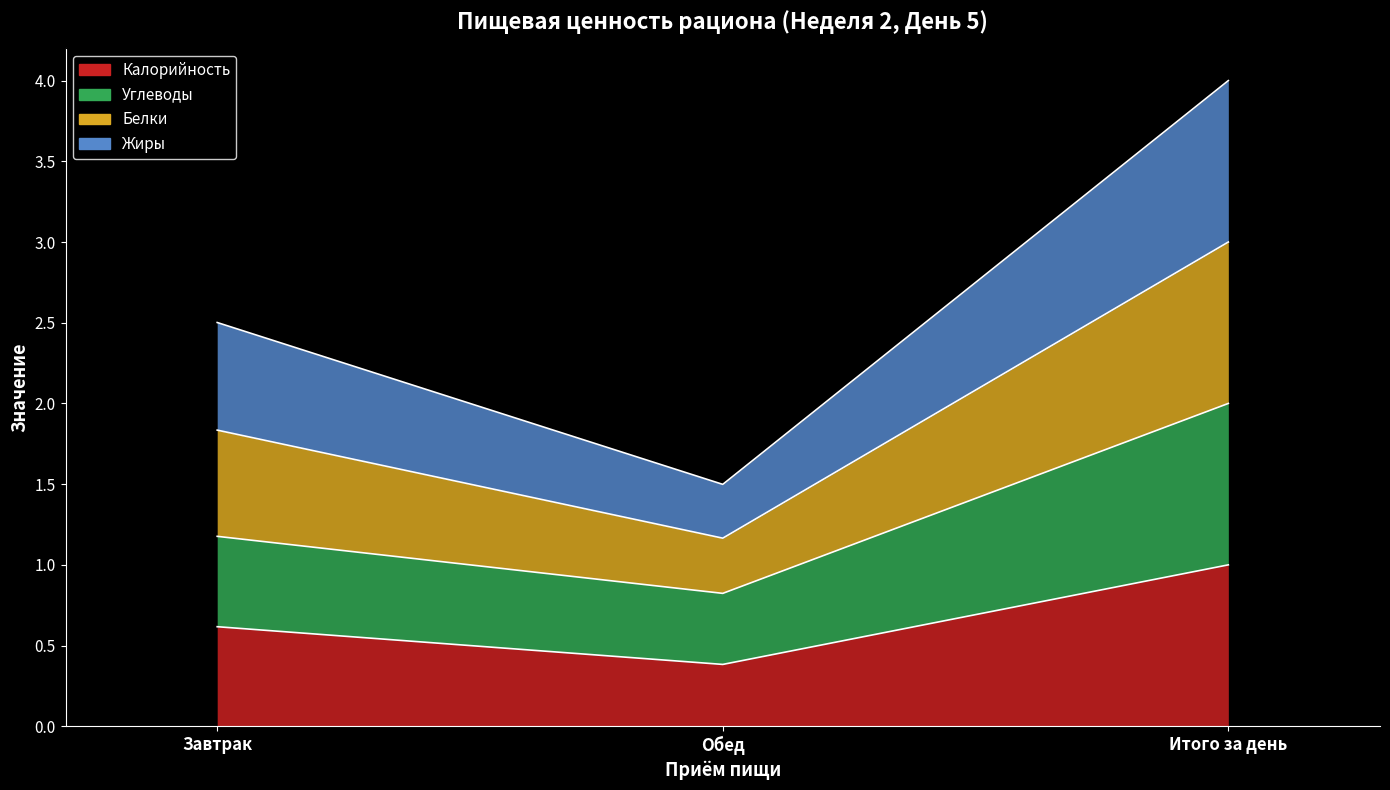

Where is Белки nearest to the value 2?

Завтрак